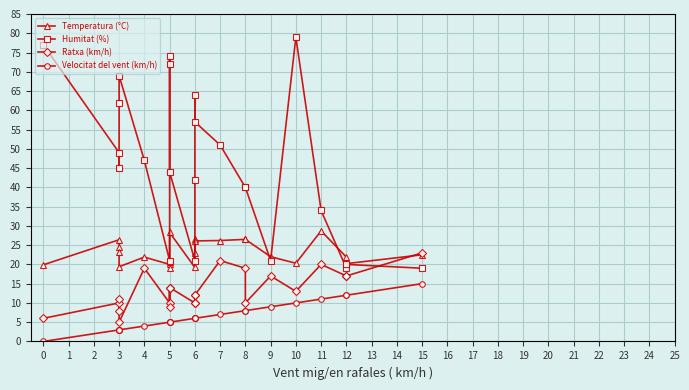

The Humitat (%) series shows 68.3 at 3. True or false?

False